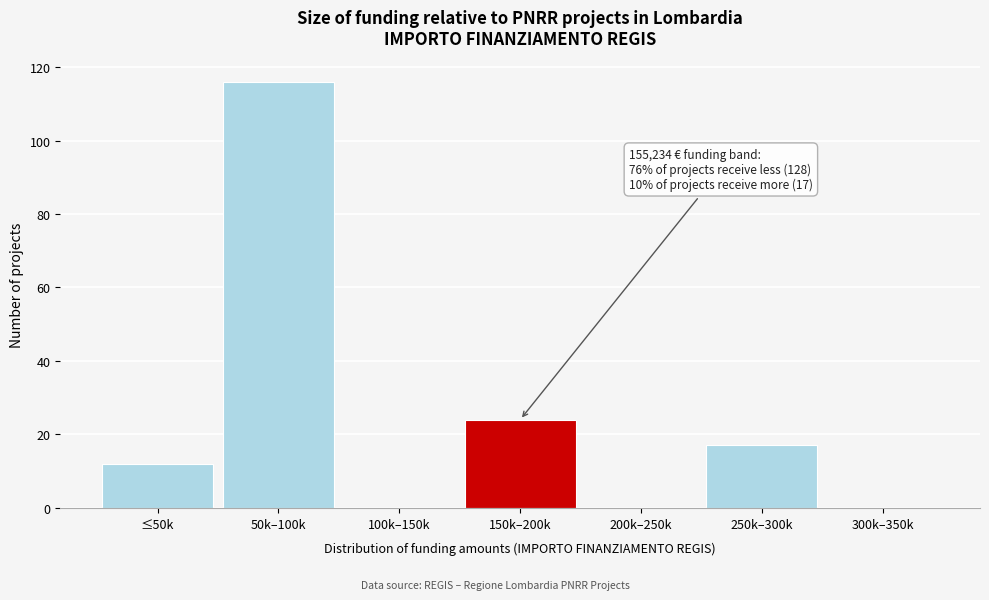

Reading left to right, extract all data points from this chart.

≤50k=12	50k–100k=116	100k–150k=0	150k–200k=24	200k–250k=0	250k–300k=17	300k–350k=0